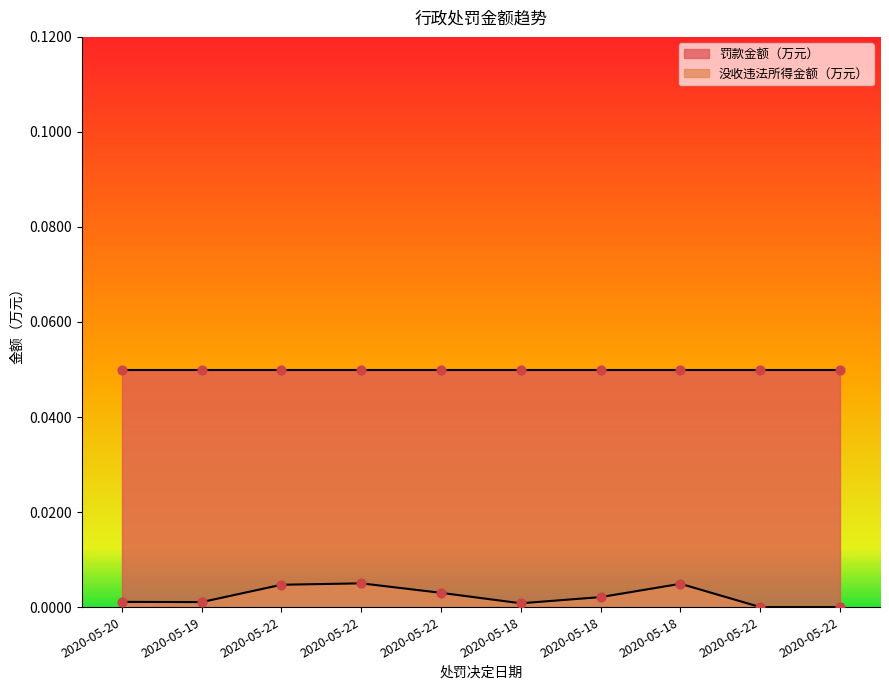

Between 2020-05-18 and 2020-05-22, which is larger?

2020-05-22